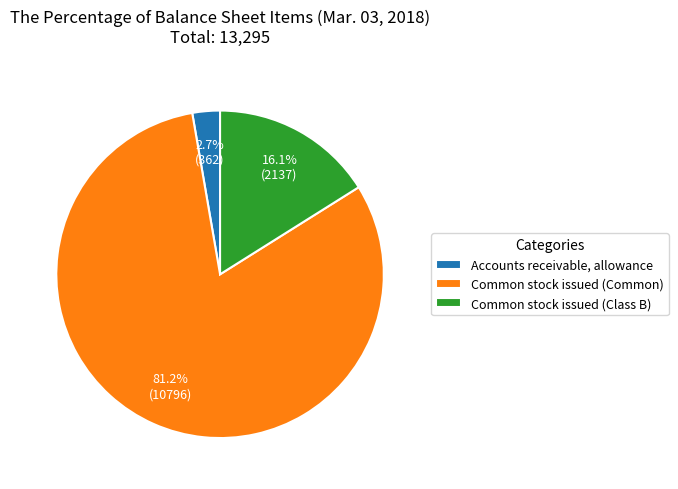

True or false: Accounts receivable, allowance accounts for 10% of the total.

False